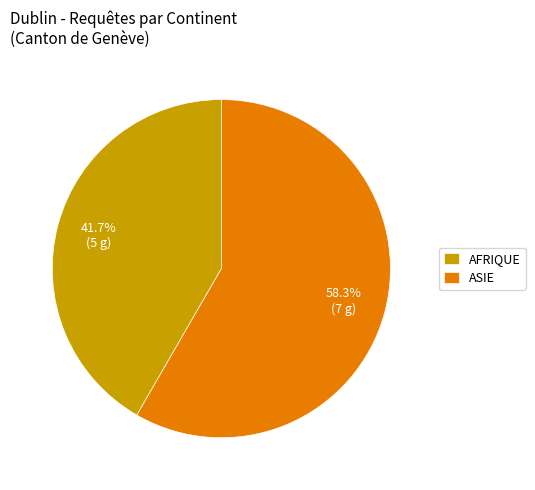

Rank the categories by value from lowest to highest.

AFRIQUE, ASIE